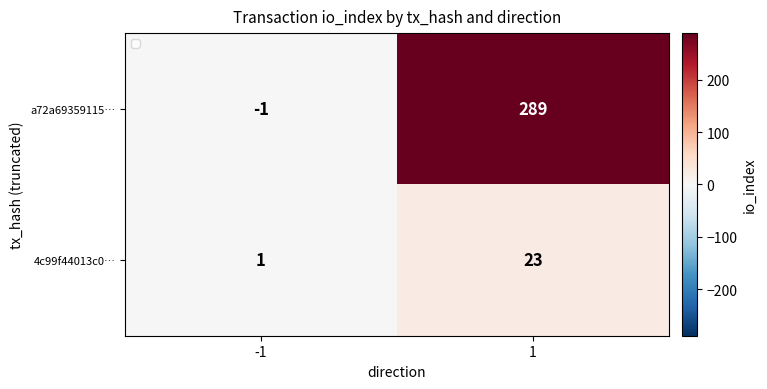

Is it true that 4c99f44013c0… equals 1 at -1?

True